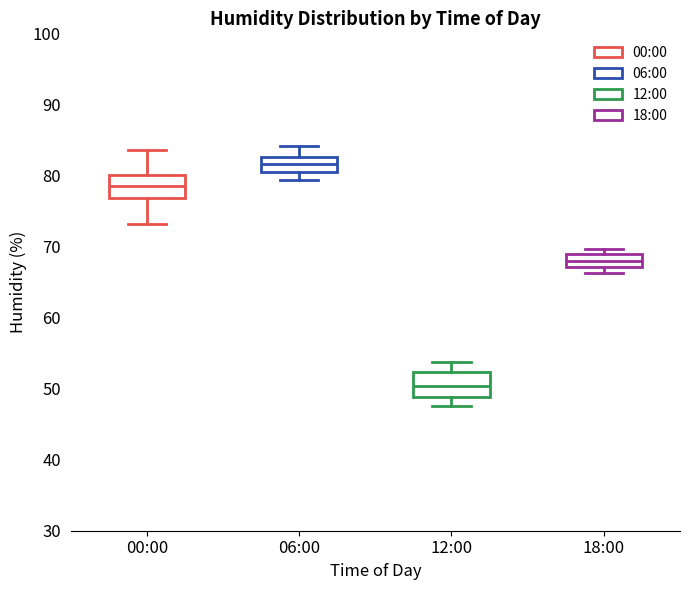

Which box has the highest median line?

06:00